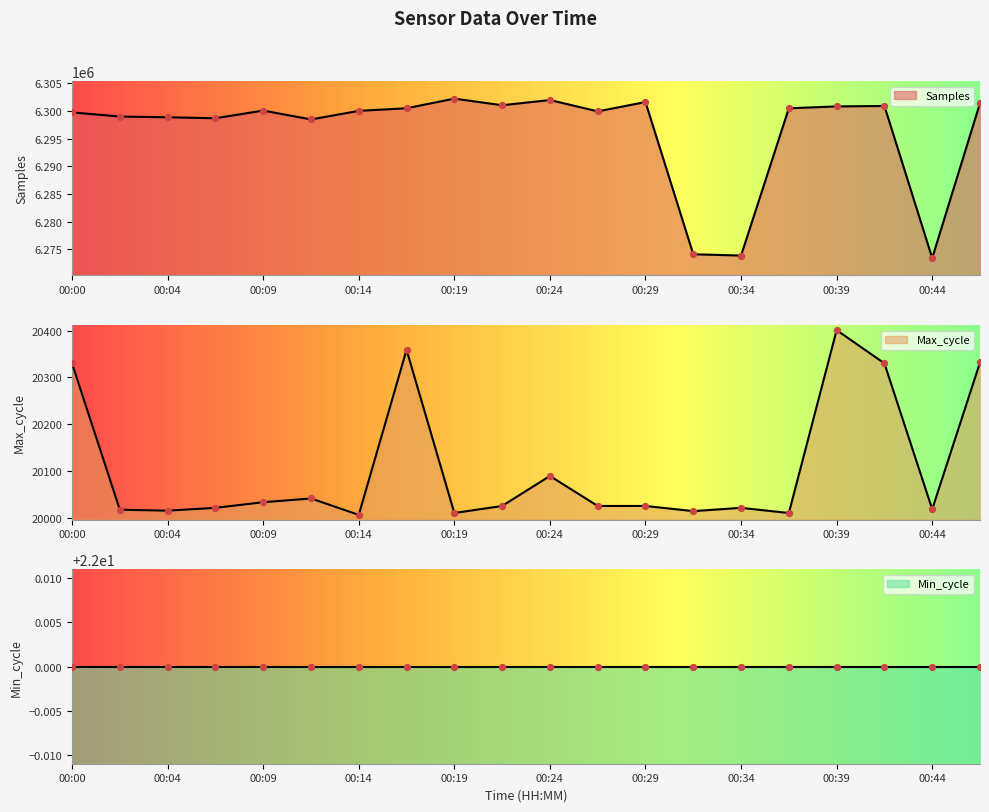

Which series reaches the maximum Y coordinate?

Samples